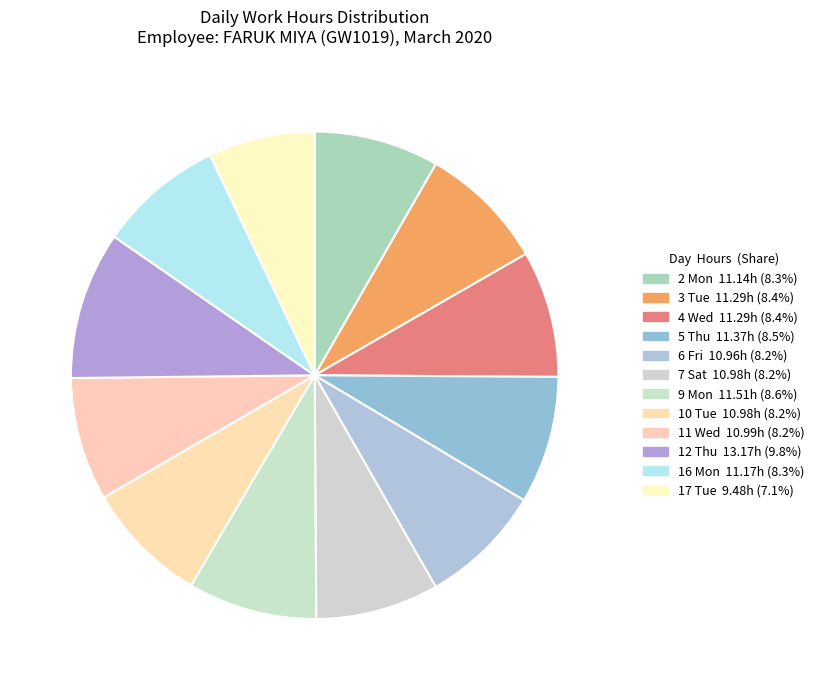

How many slices are in this pie chart?

12